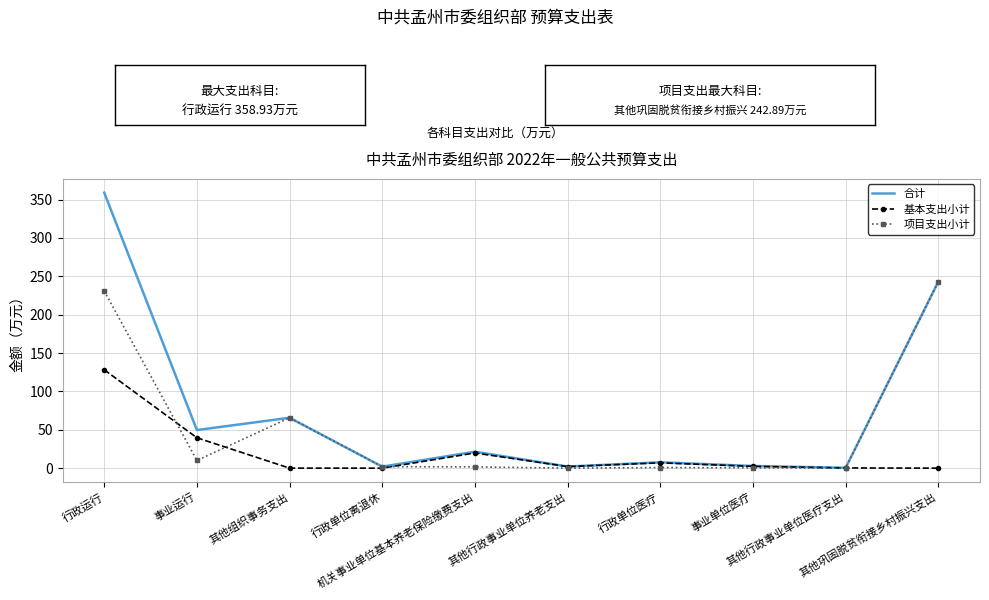

List the series in order of their peak value, lowest first.

基本支出小计, 项目支出小计, 合计